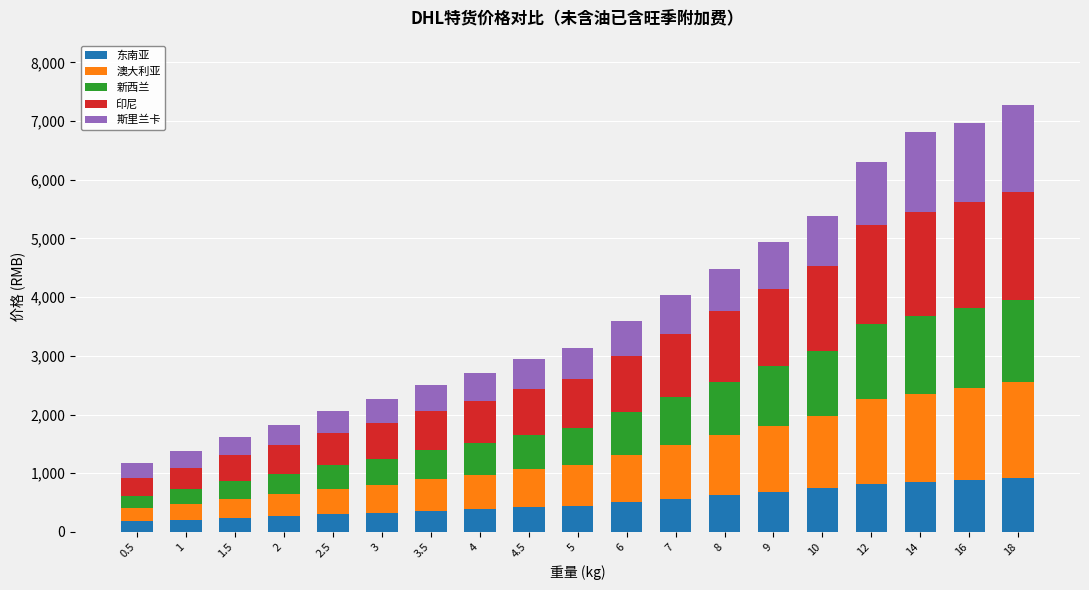

What is the total value across all series at 18?

7277.2